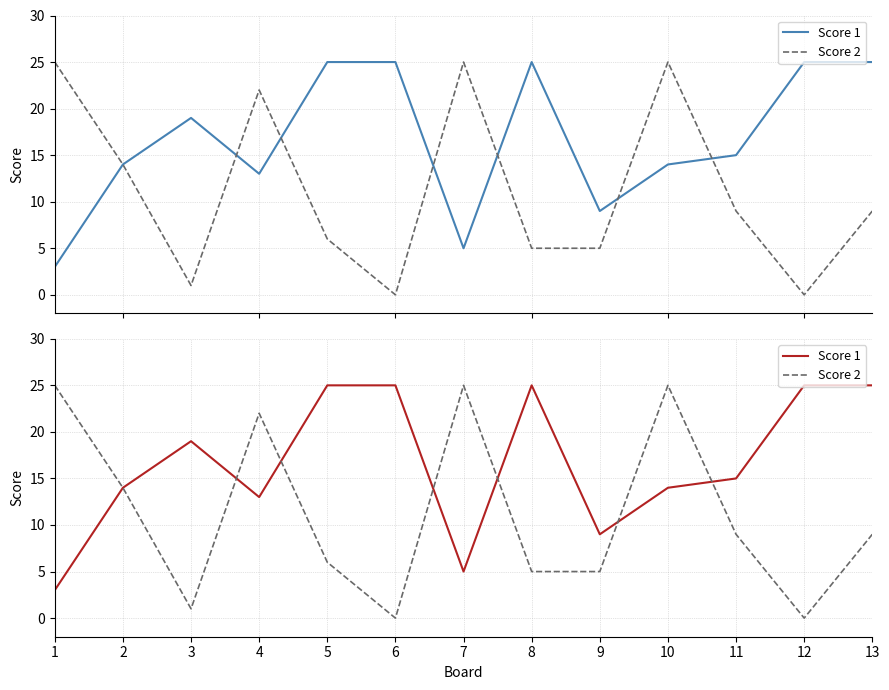

Rank the series at 5 from highest to lowest value.

Score 1, Score 2